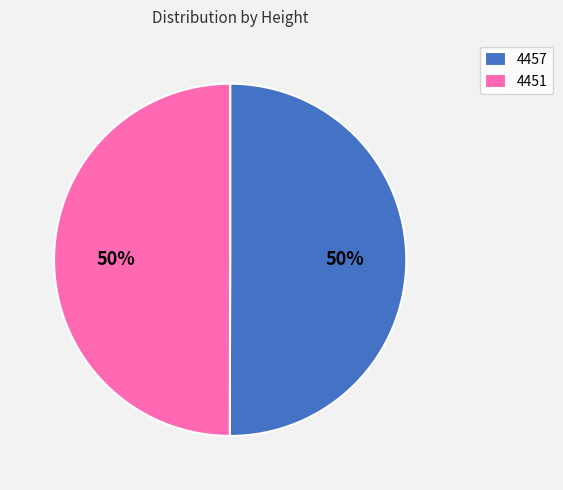

To the nearest percent, what is the combined percentage of 4457 and 4451?

100%